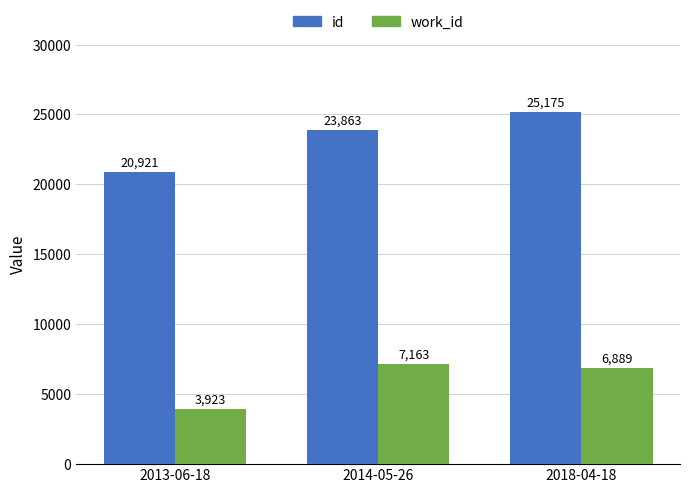

At 2013-06-18, list the series in order from smallest to largest.

work_id, id